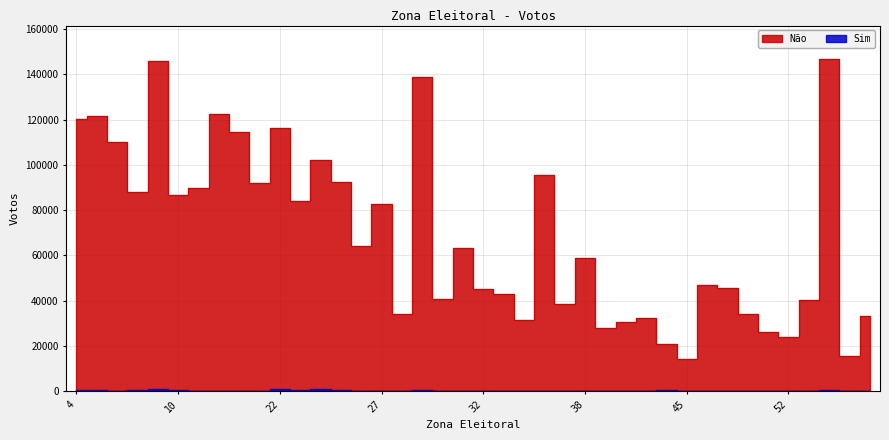

Reading left to right, what are all the values shown in this chart?

Não: 4=120360	5=121737	7=110095	8=87820	9=146011	10=86701	14=89866	16=122242	17=114332	21=92221	22=116360	23=84122	24=102340	25=92541	26=64170	27=82943	28=34328	29=138754	30=40938	31=63513	32=45324	34=42874	35=31538	36=95567	37=38693	38=58889	40=28024	41=30602	42=32339	43=20983	45=14291	48=47182	49=45659	50=34158	51=26333	52=24205	54=40246	55=146817	56=15580	57=33126
Sim: 4=596	5=564	7=321	8=420	9=1156	10=410	14=401	16=382	17=244	21=340	22=890	23=550	24=939	25=466	26=190	27=143	28=53	29=492	30=140	31=367	32=55	34=64	35=260	36=356	37=231	38=244	40=84	41=161	42=81	43=508	45=131	48=176	49=86	50=82	51=187	52=127	54=80	55=806	56=119	57=76